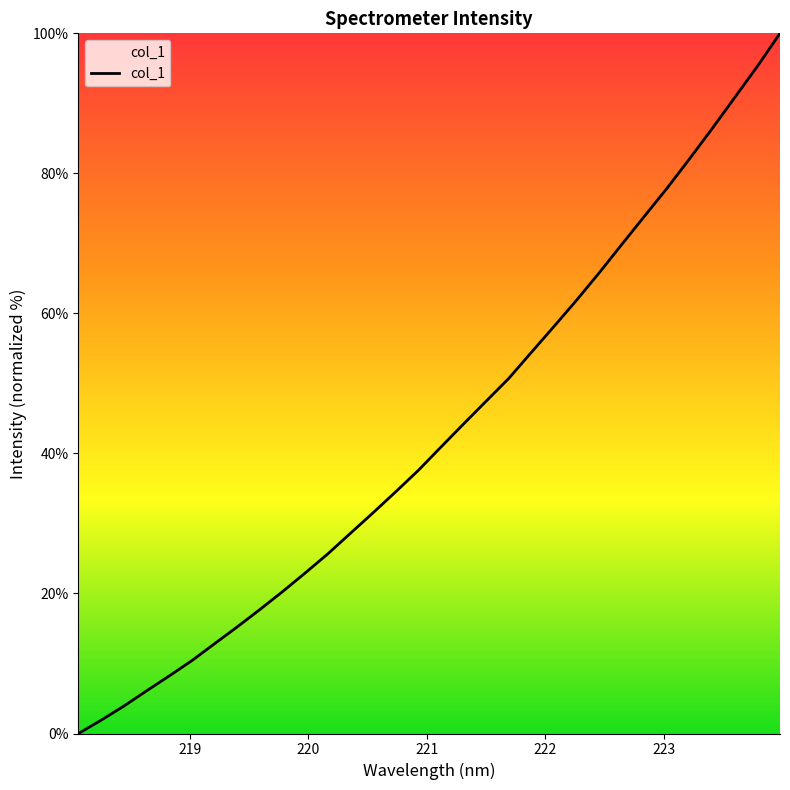

True or false: there are more than 0 points higher than both neighbors.

False